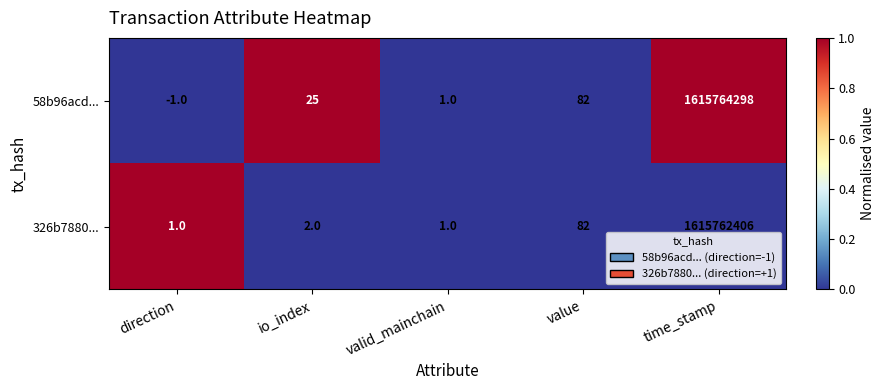

Rank the series by their maximum value, from highest to lowest.

58b96acd..., 326b7880...